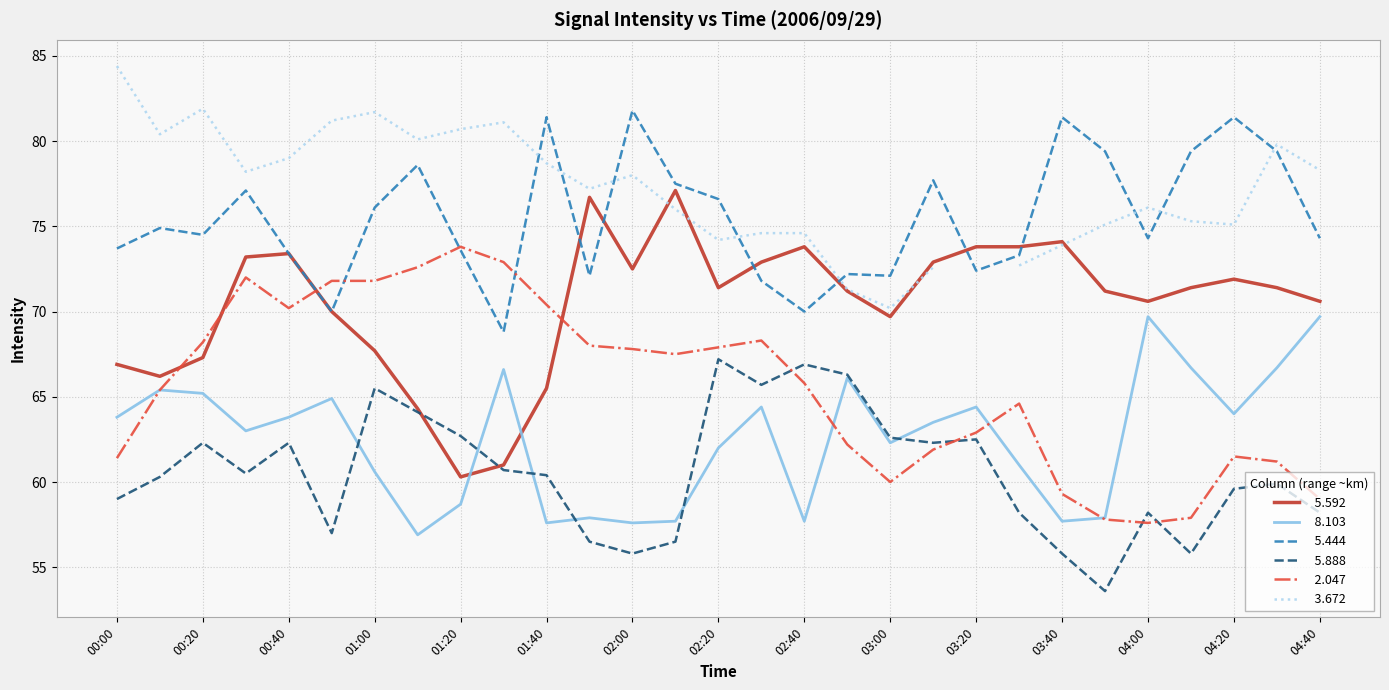

True or false:   2.047 and   5.592 cross at least once.

True